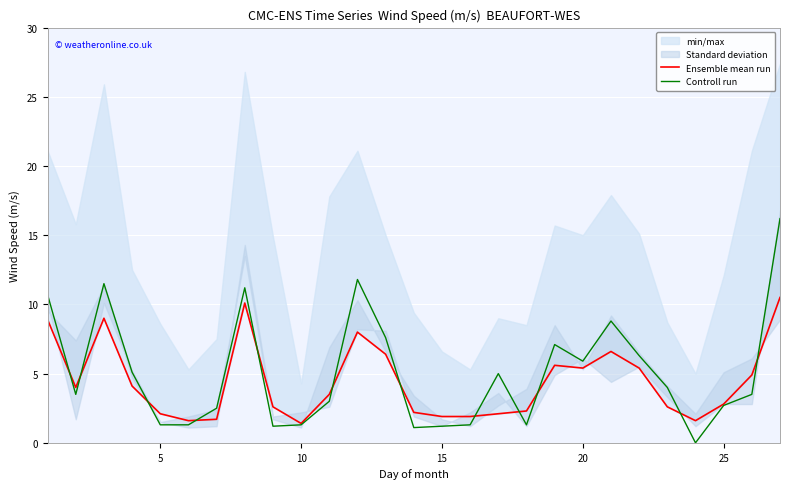

True or false: Controll run has more than 2 points higher than both neighbors.

True